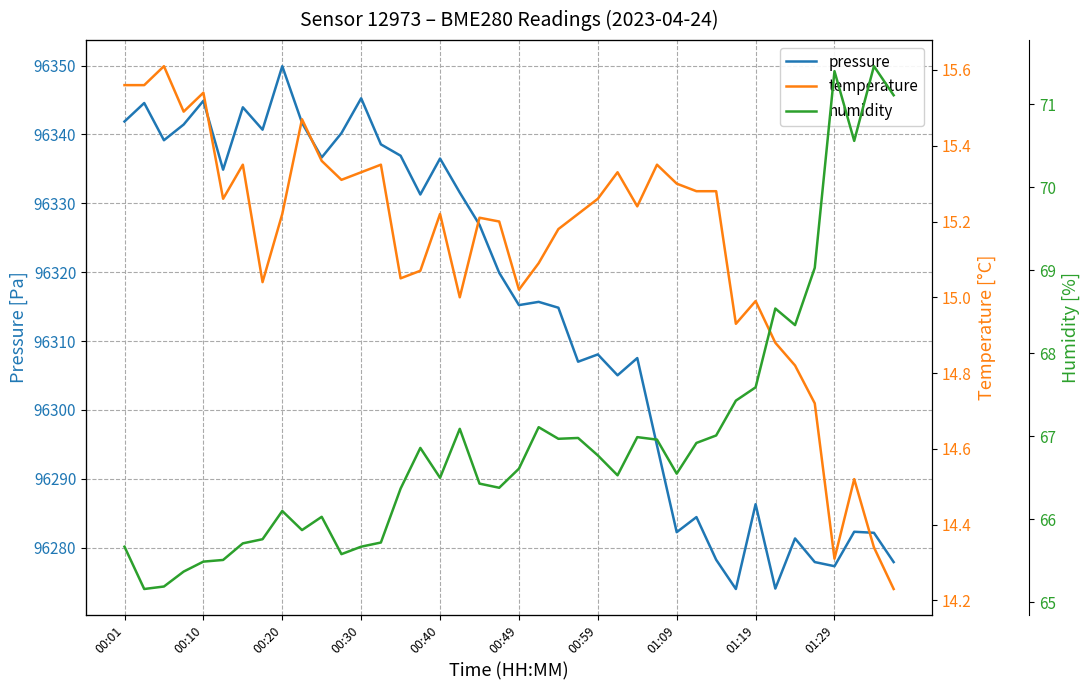

What is the lowest value of the pressure series?

96274.0